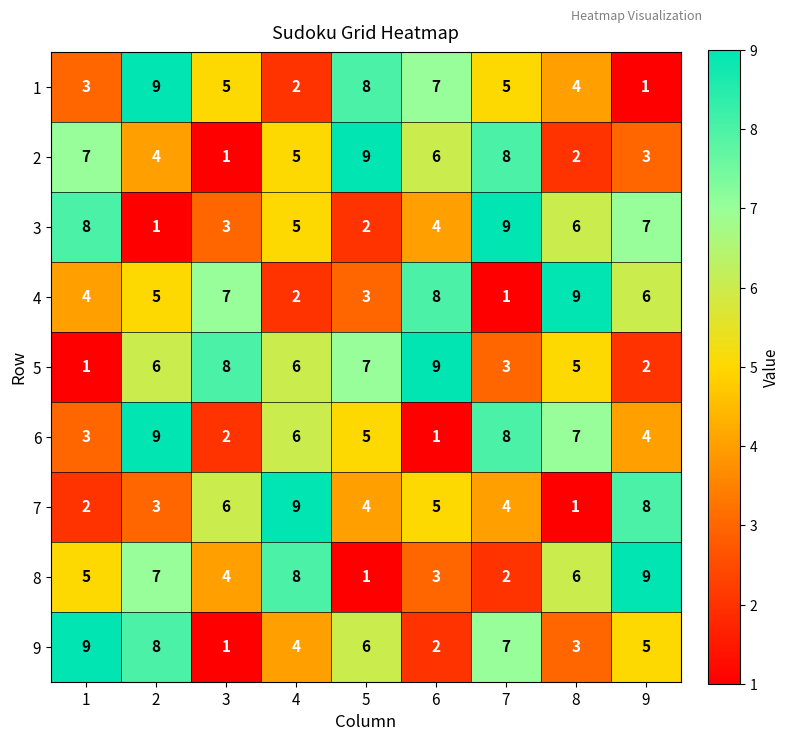

Count the number of categories in the chart.

9